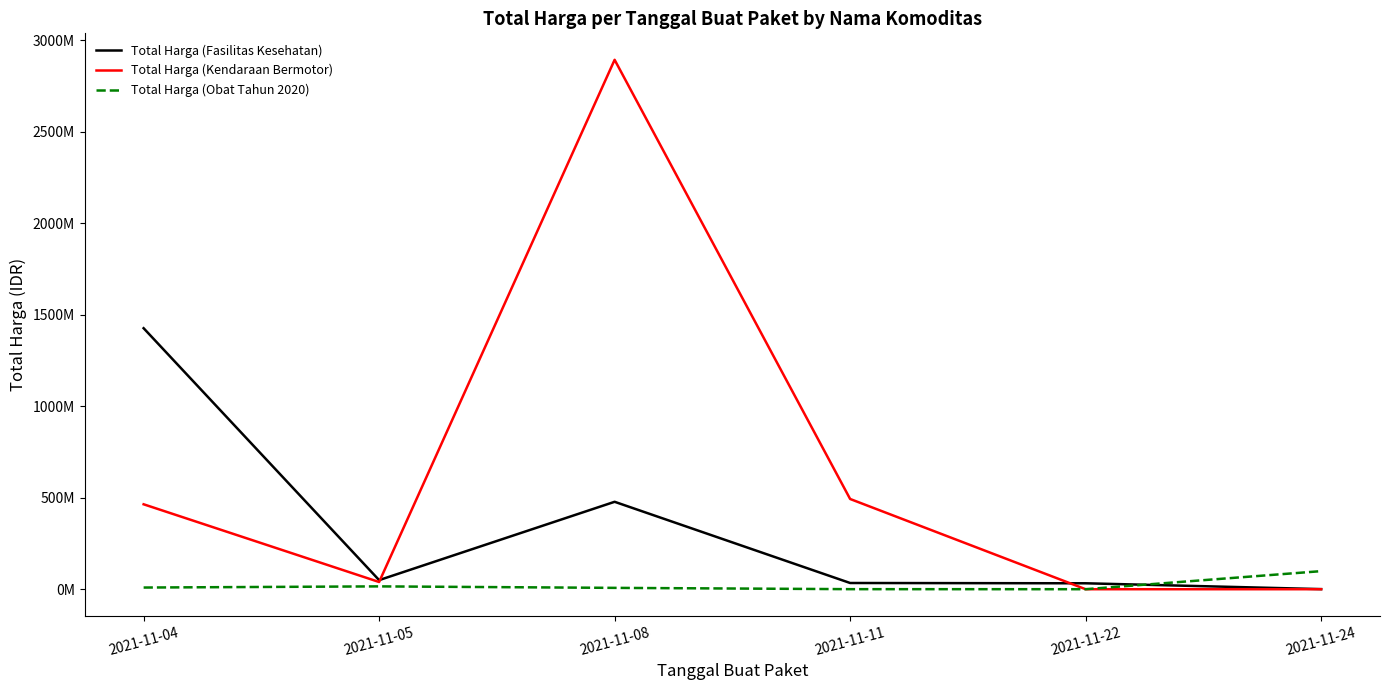

Does the chart display data point markers on the line(s)?

No